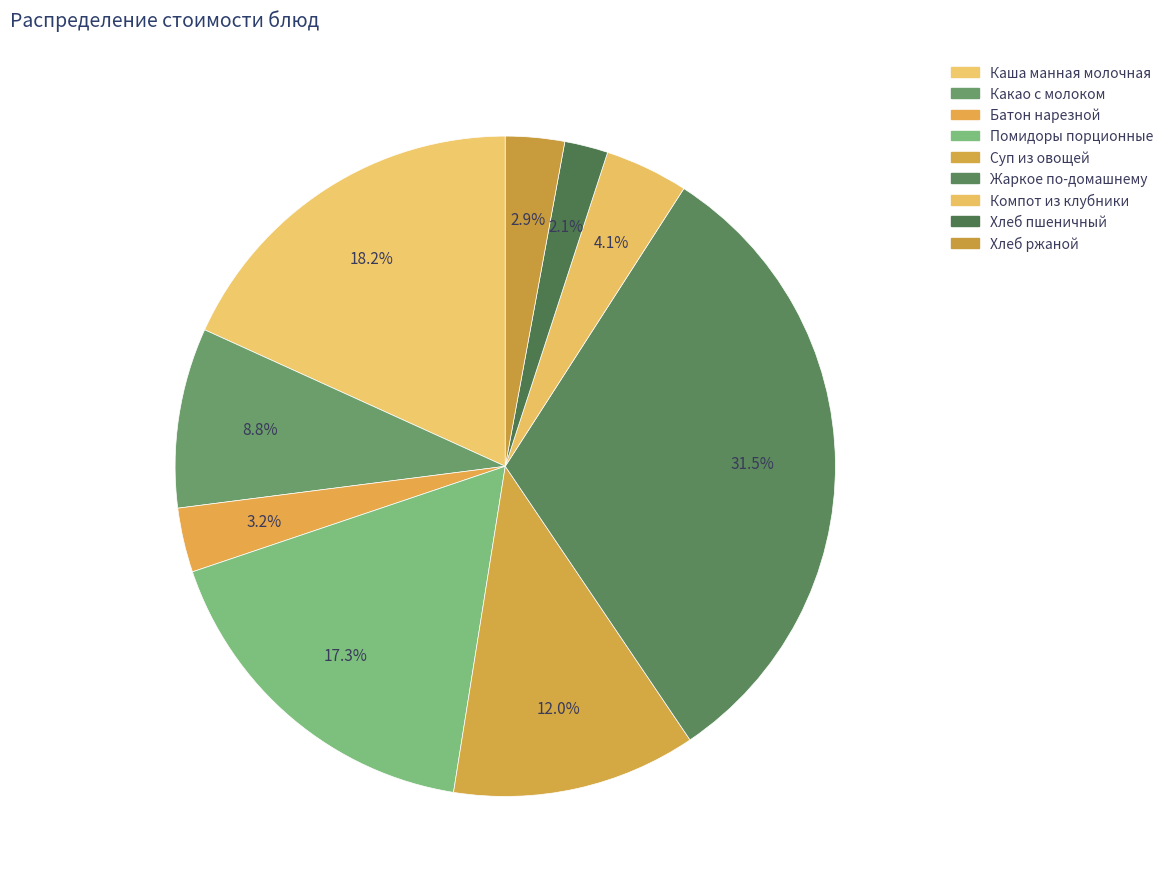

Does Хлеб пшеничный represent more than half of the total?

No